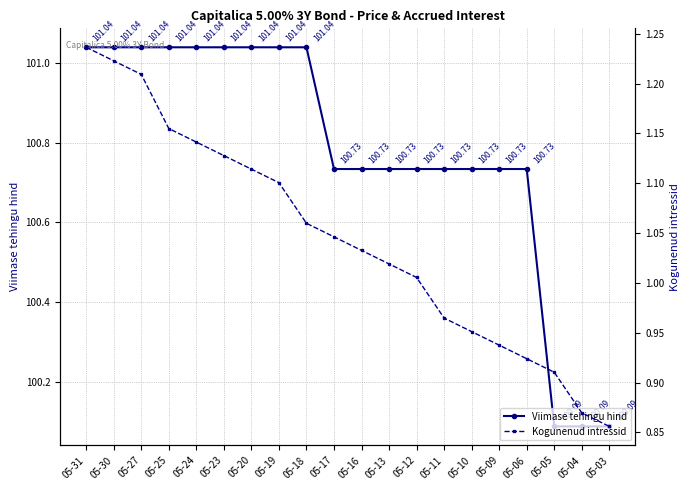

At how many categories does at least one series exceed 5?

20